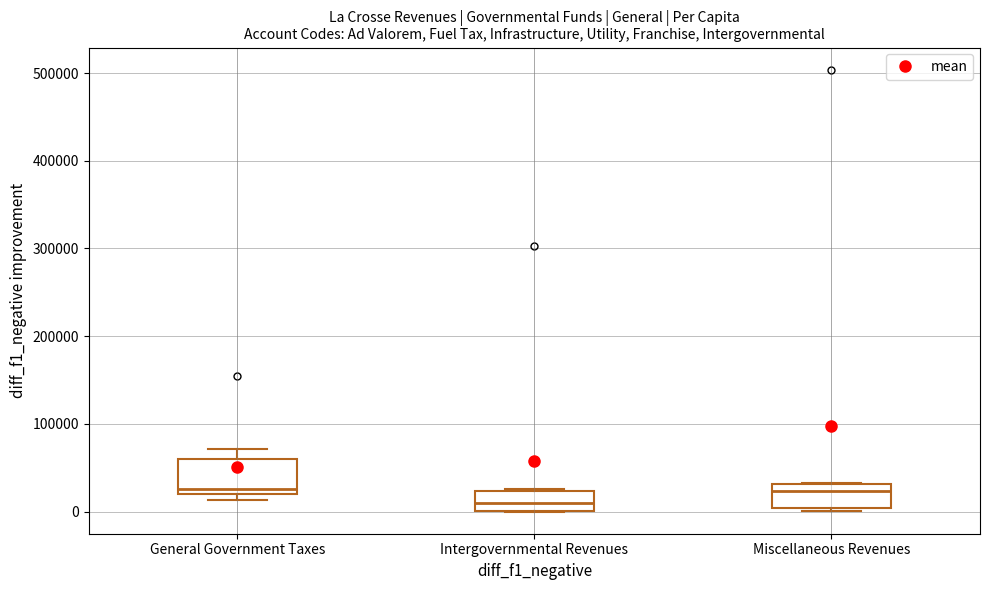

Reading left to right, transcribe this box plot: for each box, give where its median line is, the range the box spans, and where its two whiskers end, as read against the y-axis. The values are not printed on the chart, so give them approximately, as read against the axis.

General Government Taxes: median 30000, box 20000 to 60000, whiskers 10000 to 70000
Intergovernmental Revenues: median 10000, box 0 to 20000, whiskers 0 to 30000
Miscellaneous Revenues: median 20000, box 0 to 30000, whiskers 0 (just below the box's lower edge) to 30000